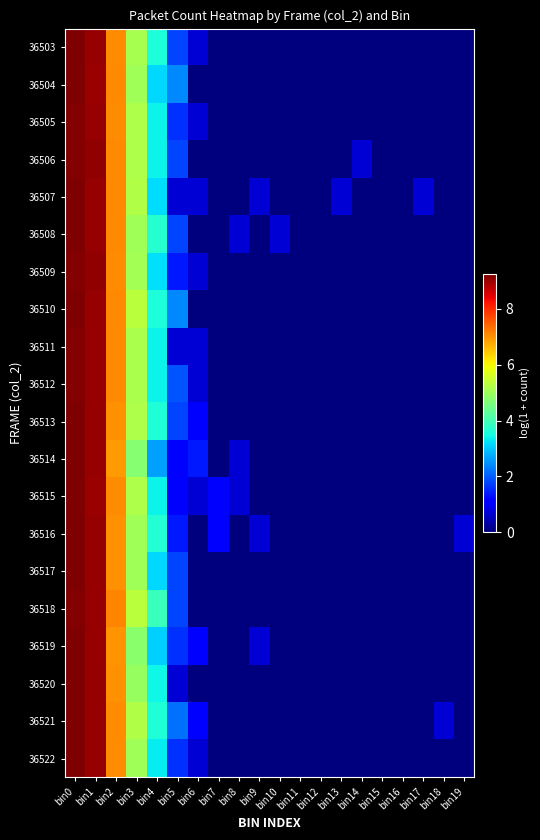

Rank the series at bin13 from highest to lowest value.

36507, 36503, 36504, 36505, 36506, 36508, 36509, 36510, 36511, 36512, 36513, 36514, 36515, 36516, 36517, 36518, 36519, 36520, 36521, 36522